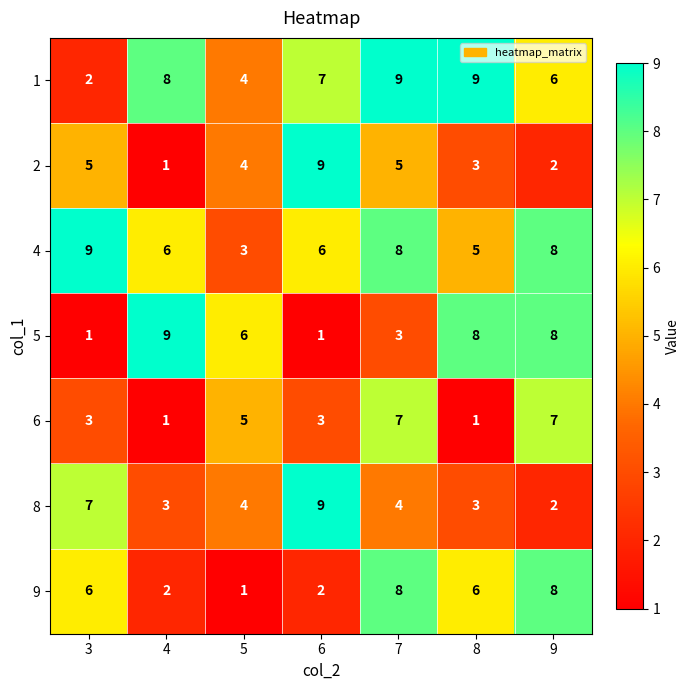

What is the total value across all series at 4?

30